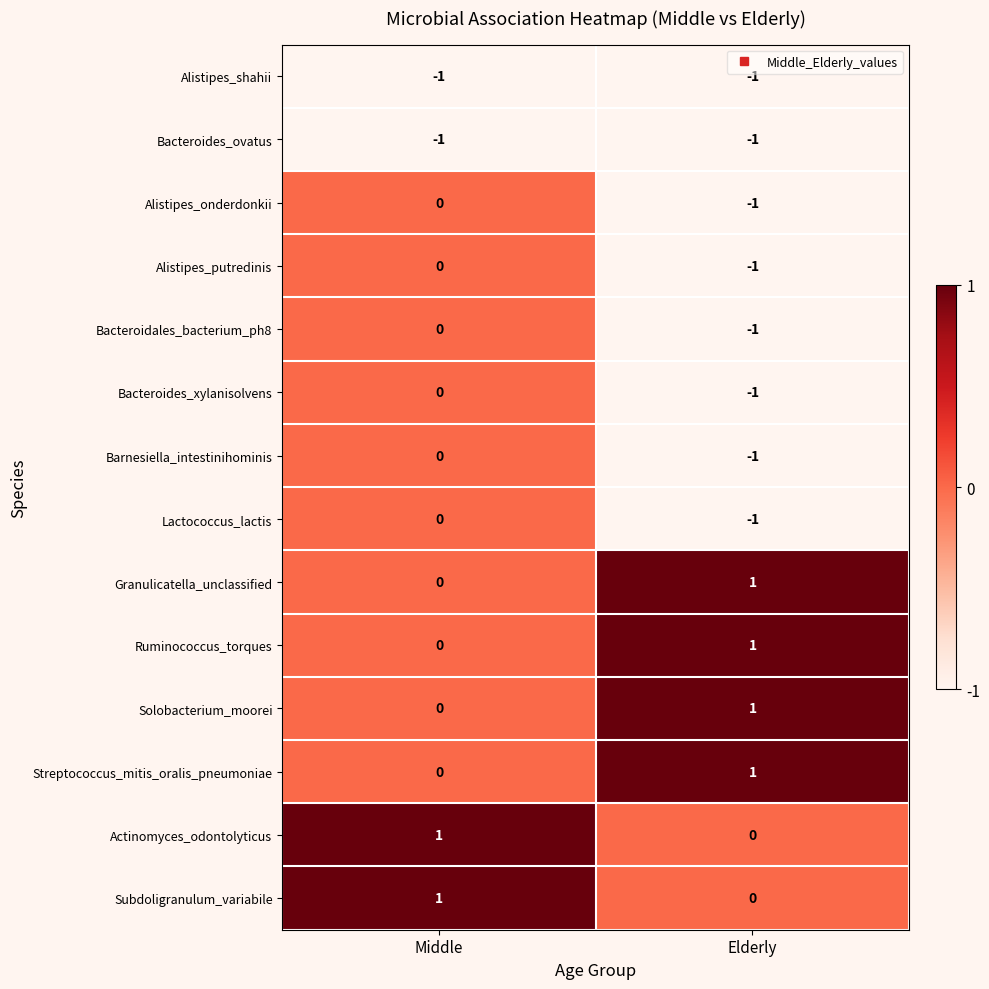

True or false: Barnesiella_intestinihominis has a value of -1 at Middle.

False